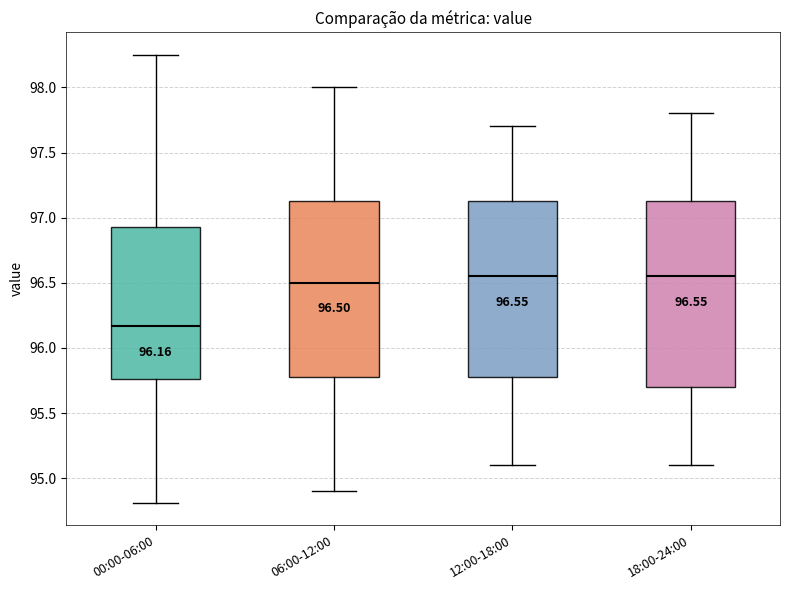

Comparing the boxes themselves (not the whiskers), which one is the tallest?

18:00-24:00